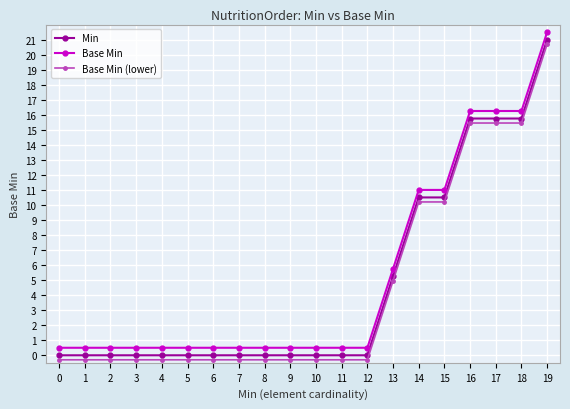

What is the approximate value of Base Min (lower) at 19?

20.7